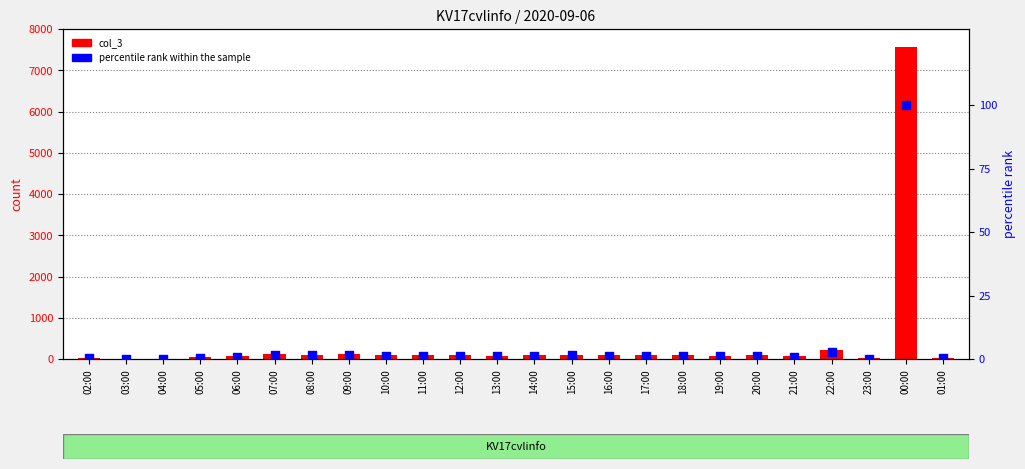

Which series reaches the maximum Y coordinate?

col_3